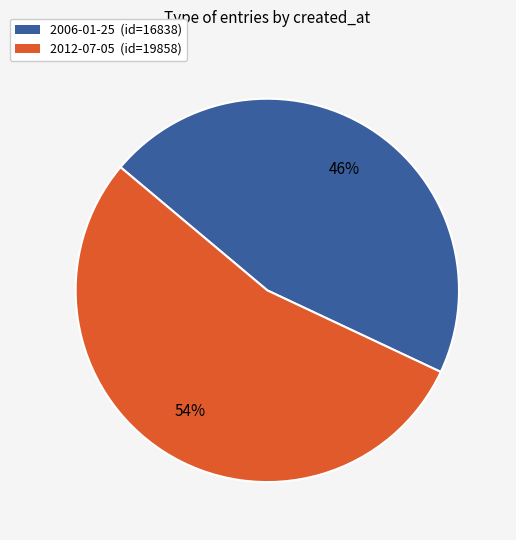

How many slices are in this pie chart?

2